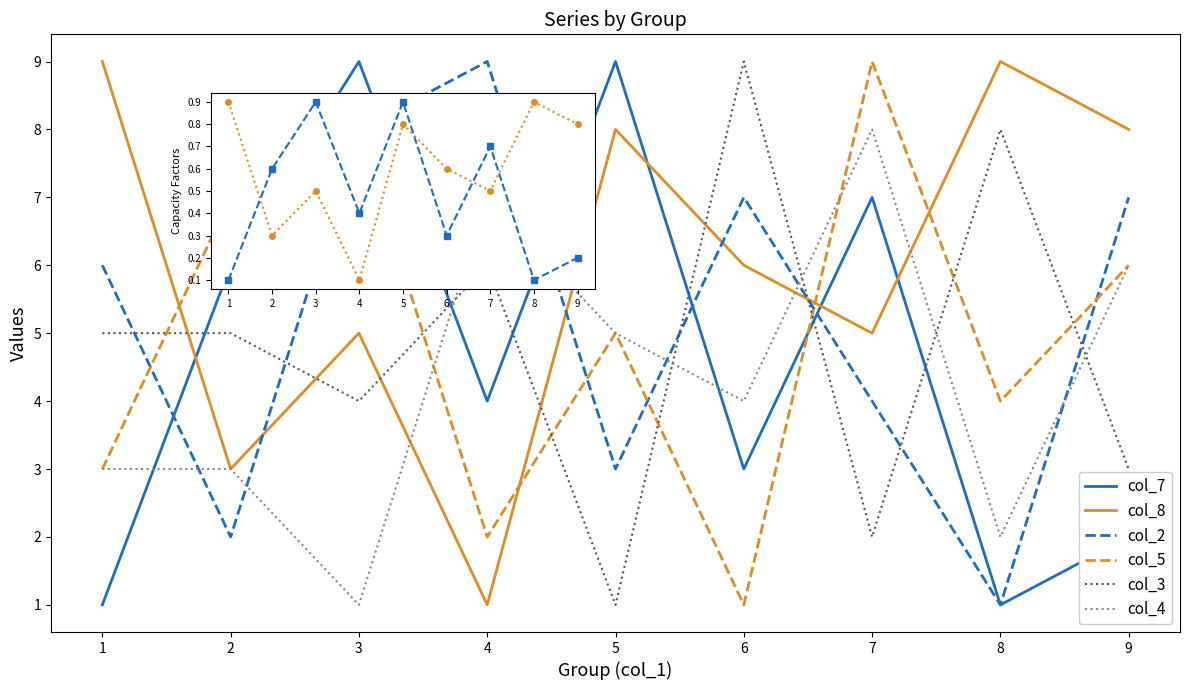

True or false: col_7 and col_3 cross at least once.

False